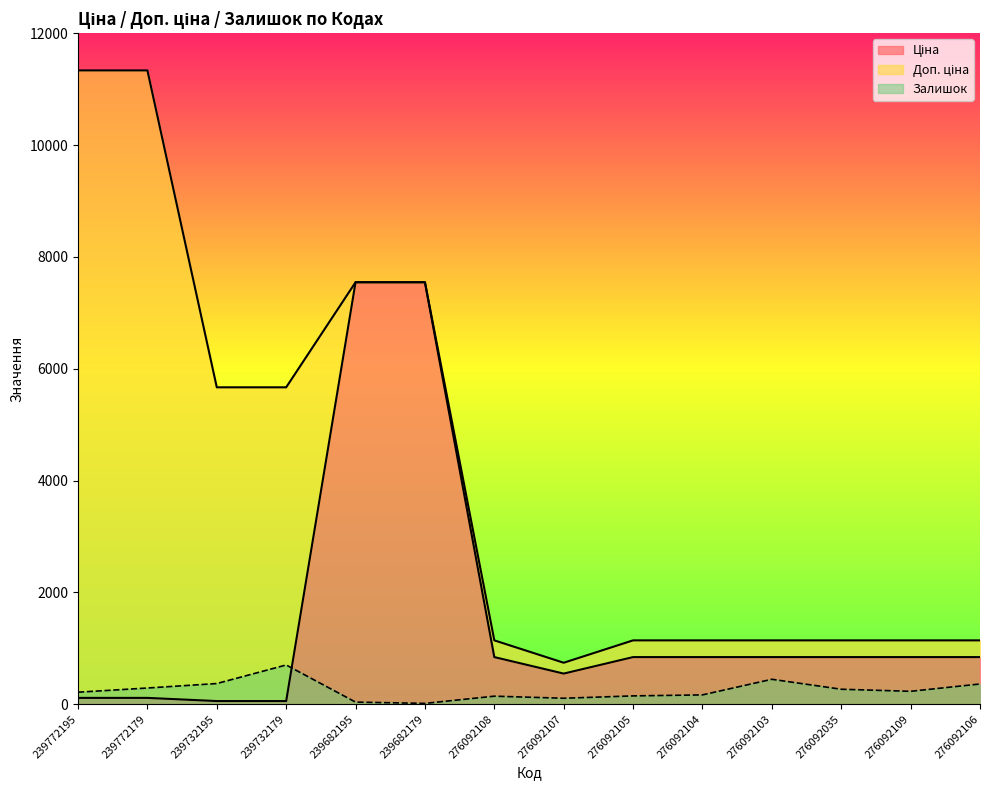

At which category does the chart reach its minimum across all series?

239682179